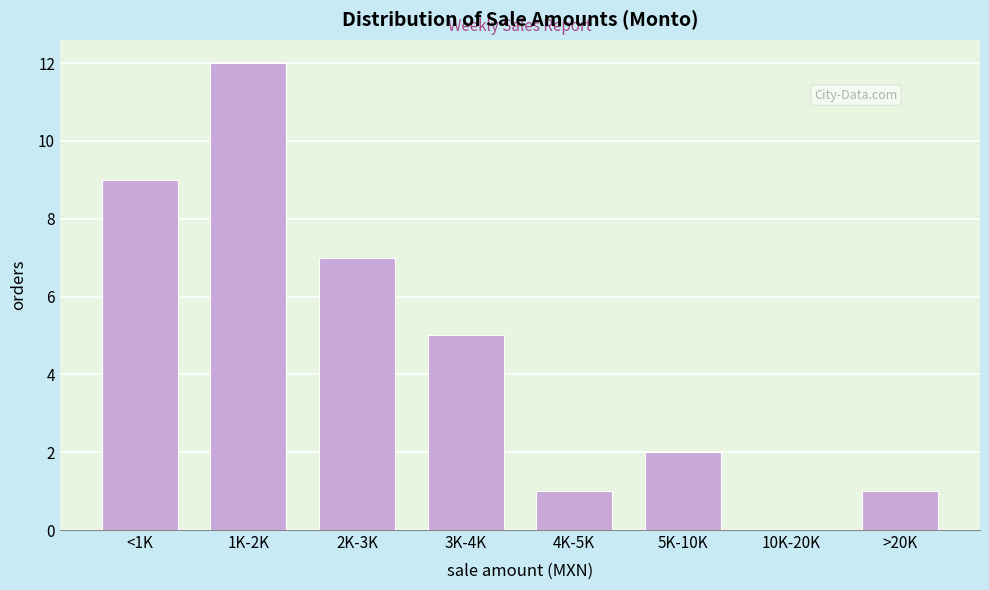

Reading right to left, transcribe all the data shown in this chart.

>20K=1	10K-20K=0	5K-10K=2	4K-5K=1	3K-4K=5	2K-3K=7	1K-2K=12	<1K=9